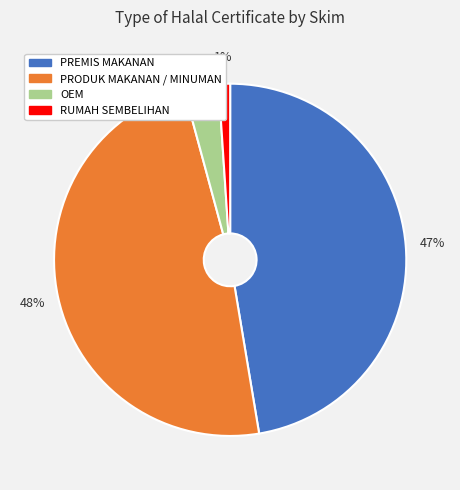

To the nearest percent, what is the difference between the largest and smallest slice percentages?

47%